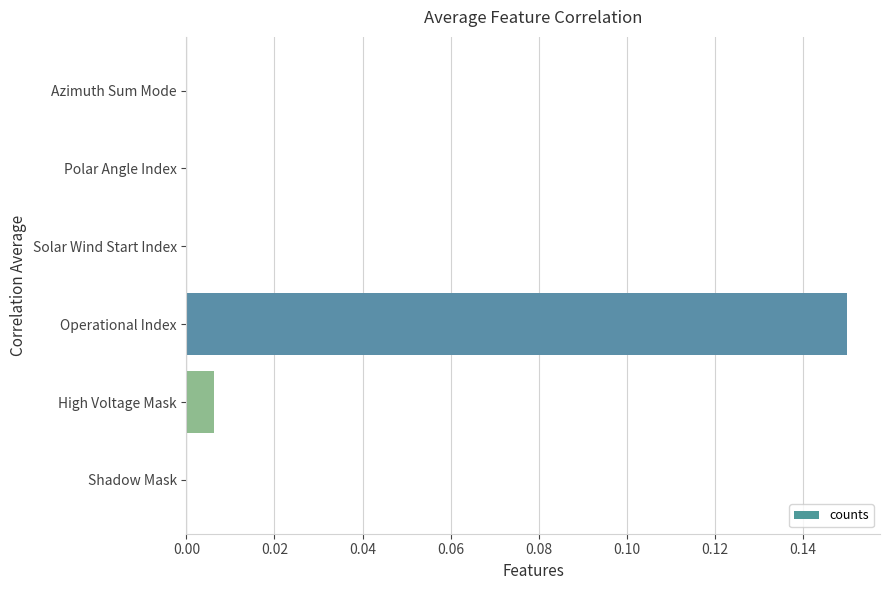

Are the bars grouped side by side (vs. stacked)?

No